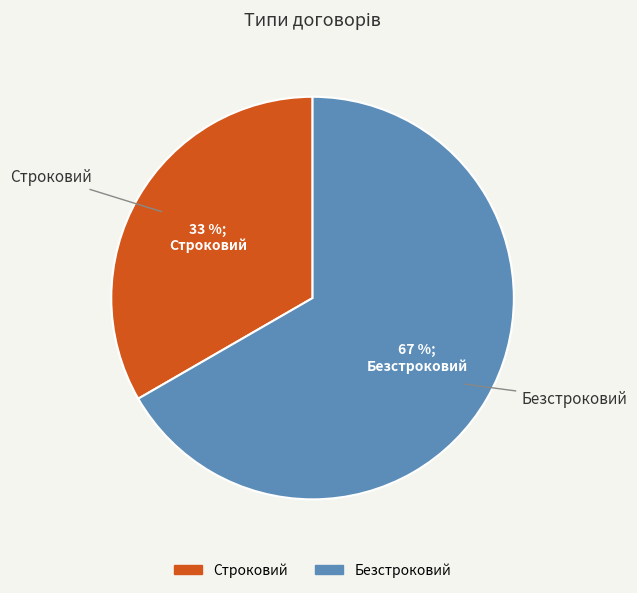

Rank the categories by value from lowest to highest.

Строковий, Безстроковий